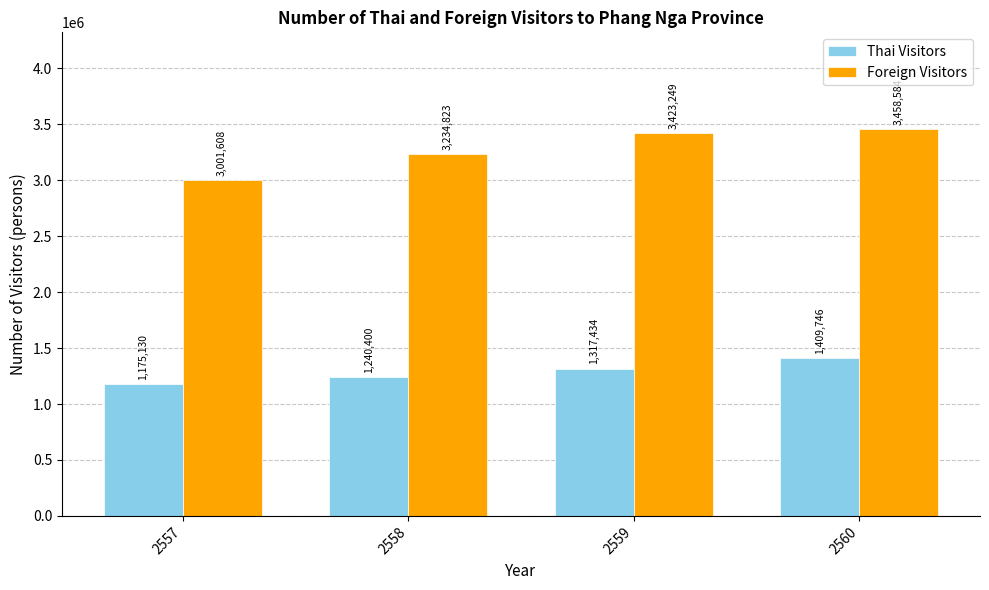

Which series has the largest total across all categories?

Foreign Visitors